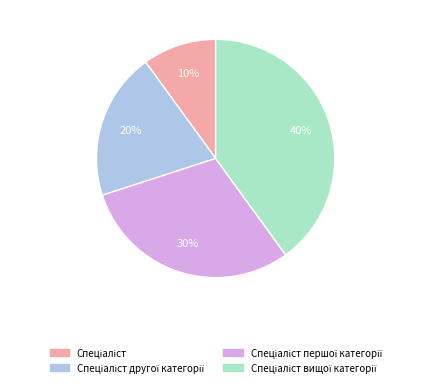

How many segments does this pie chart have?

4